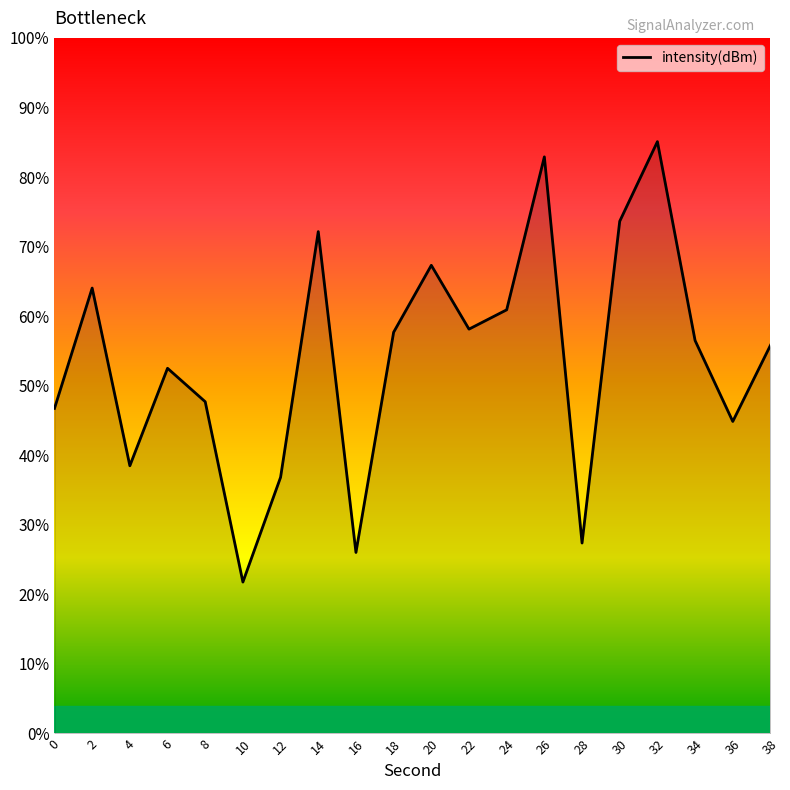

Reading left to right, transcribe all the data shown in this chart.

-128.6	-122.6	-131.5	-126.6	-128.3	-137.4	-132.1	-119.7	-135.9	-124.8	-121.4	-124.7	-123.7	-116.0	-135.4	-119.2	-115.2	-125.2	-129.3	-125.5